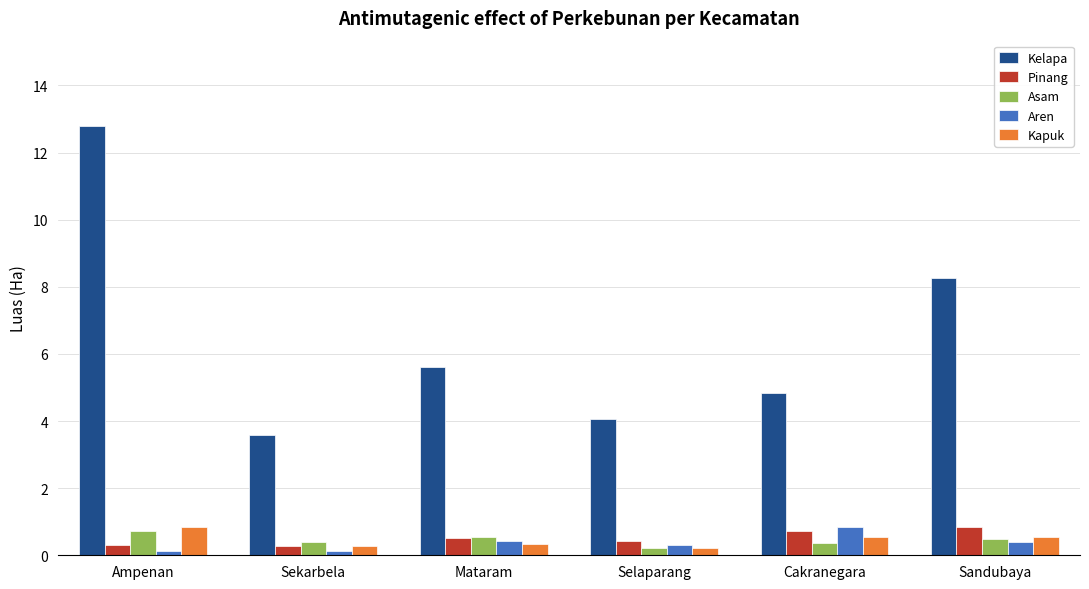

What is the sum of the Aren values at Cakranegara and Sandubaya?

1.2